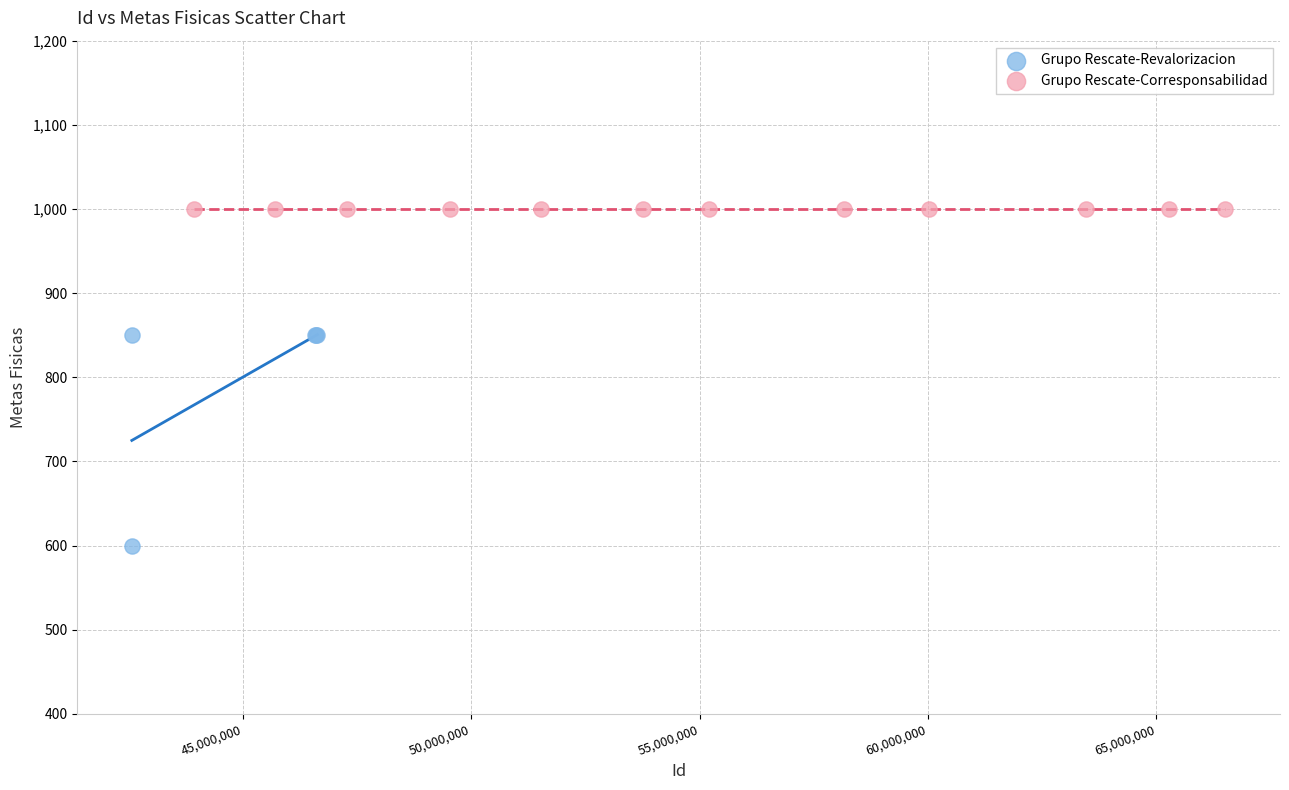

Which series reaches the maximum Y coordinate?

Grupo Rescate-Corresponsabilidad